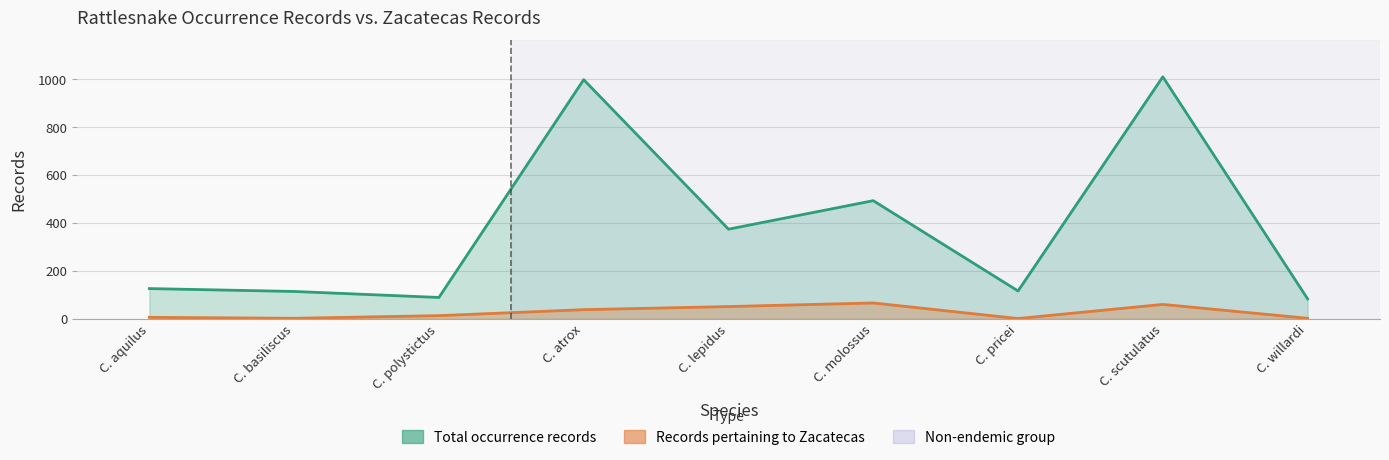

How many series are shown in this chart?

2